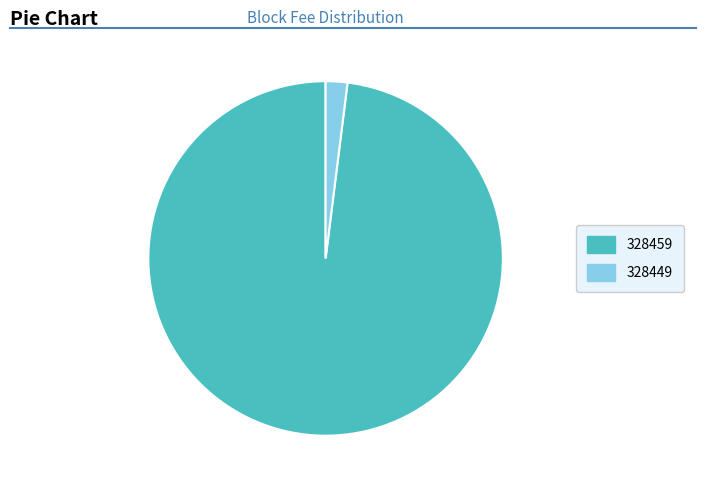

Which slice is the smallest?

328449